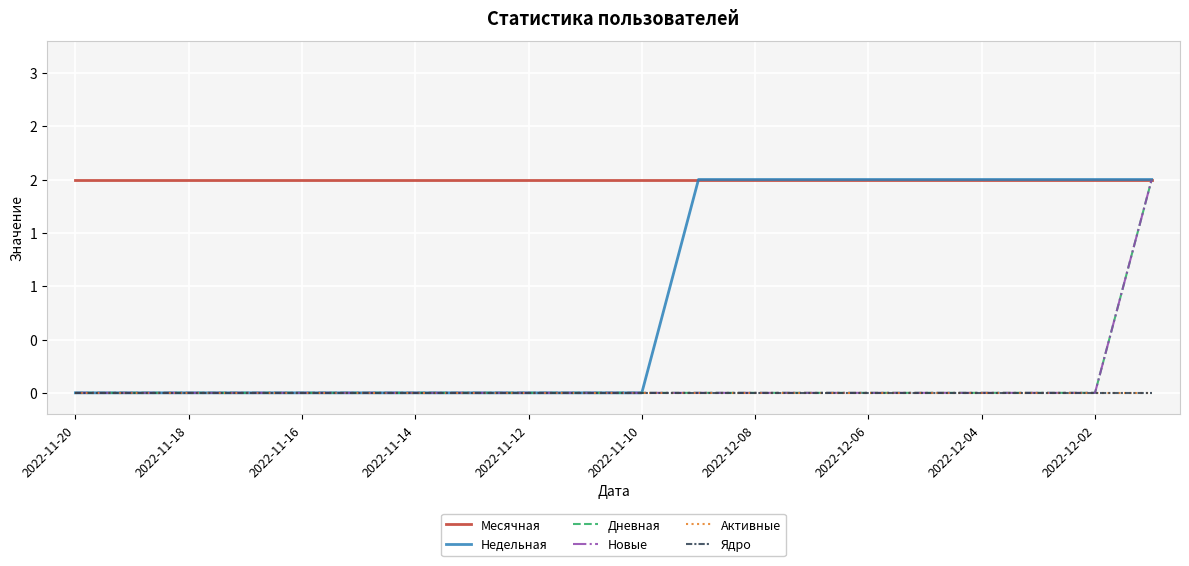

True or false: Активные and Недельная intersect in this chart.

False